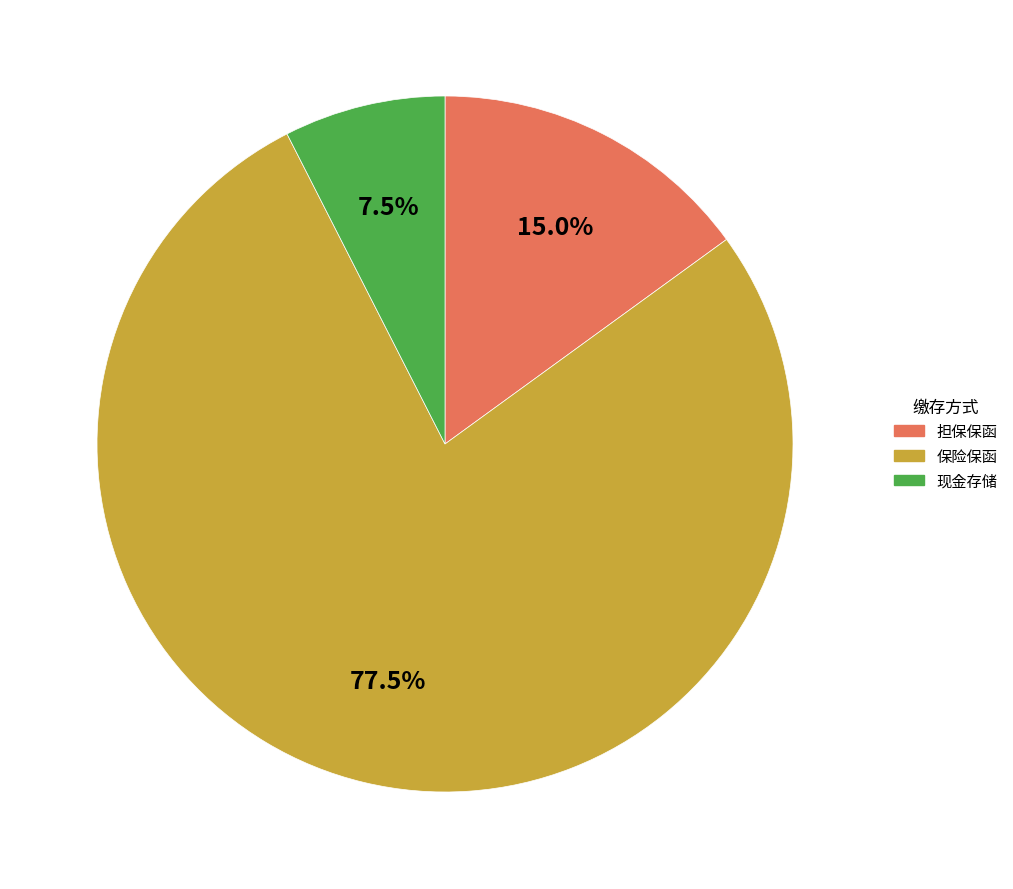

Which category has the smallest portion of the pie?

现金存储